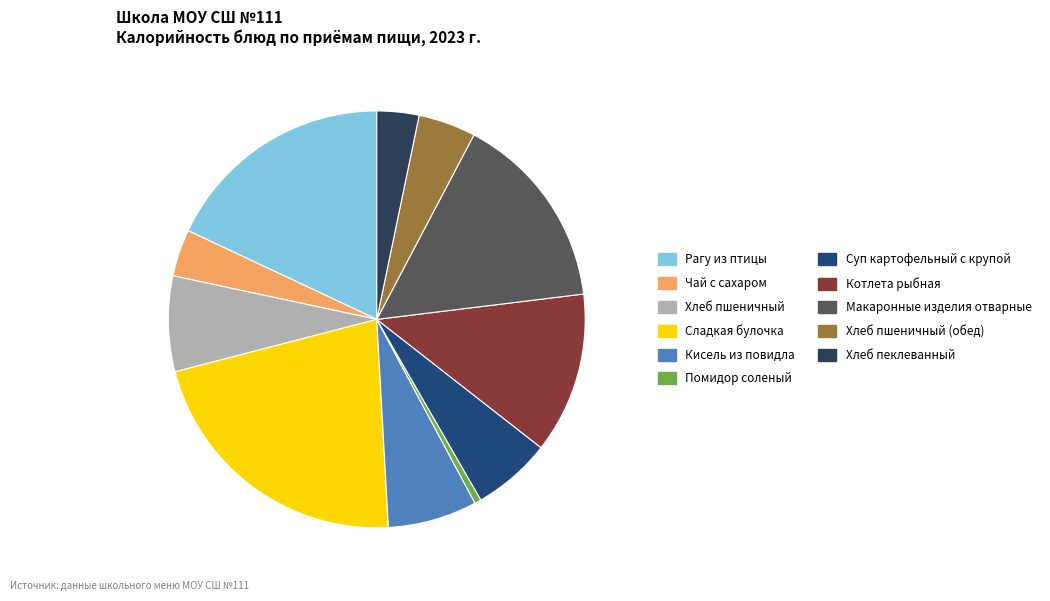

What is the ratio of the value at Суп картофельный с крупой to the value at Хлеб пшеничный (обед)?

1.4